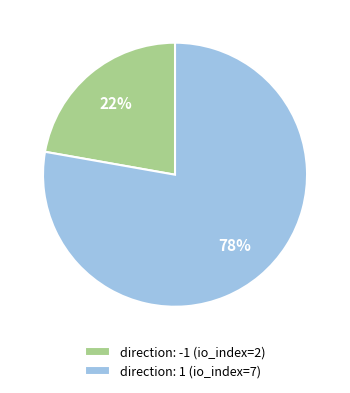

Do direction: 1 (io_index=7) and direction: -1 (io_index=2) together represent more than half of the pie?

Yes